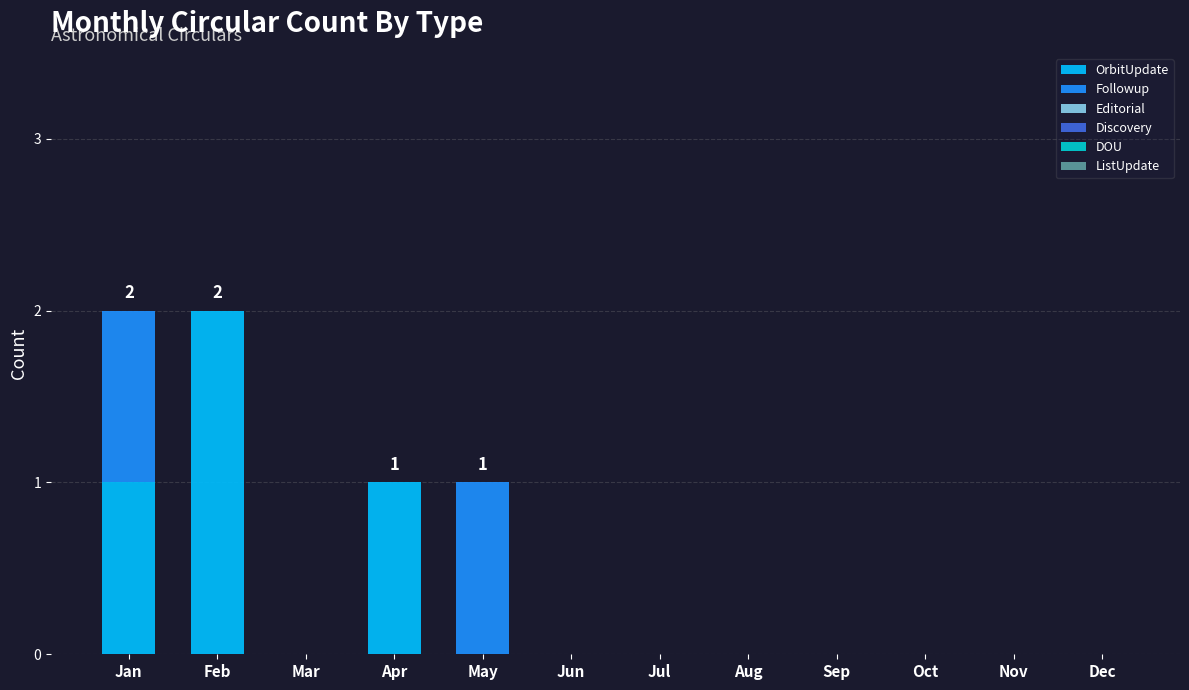

True or false: OrbitUpdate has a value of 1 at Jul.

False